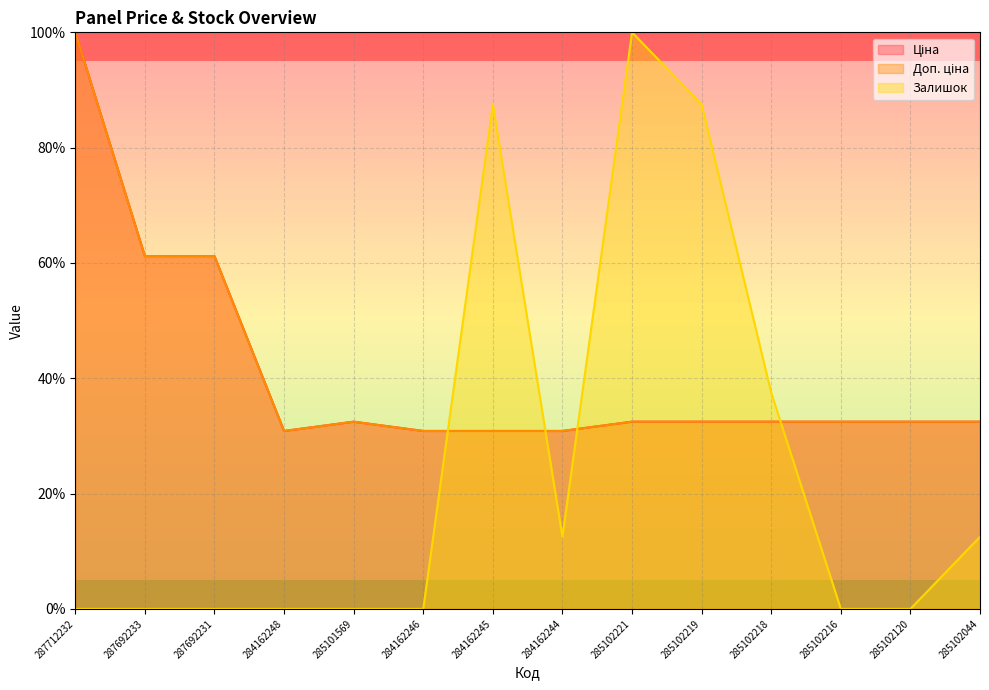

True or false: Ціна has a value of 23.4 at 287692231.

False